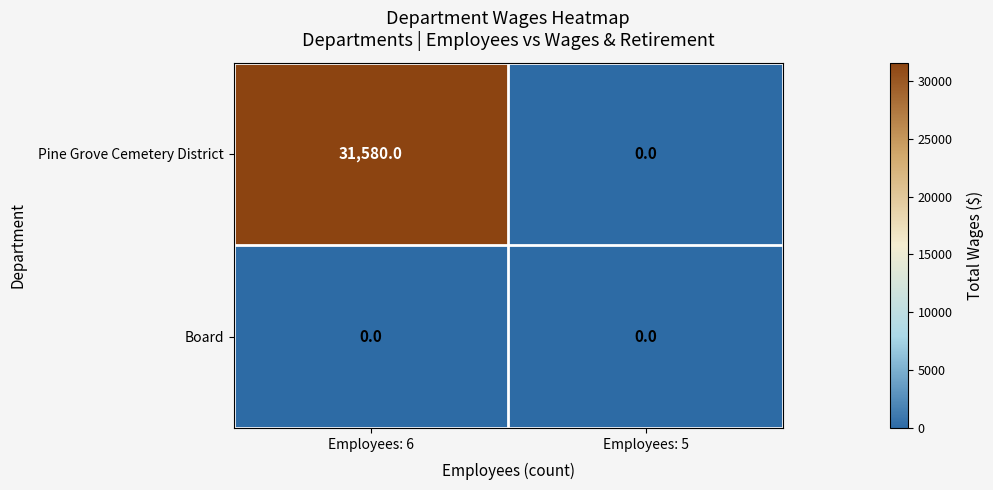

What is the difference between the maximum and minimum values in the Pine Grove Cemetery District series?

31580